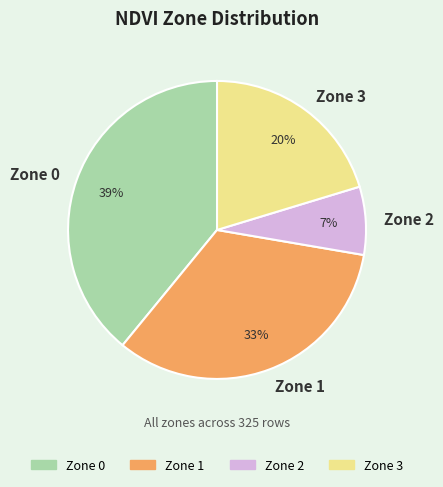

How many slices are in this pie chart?

4